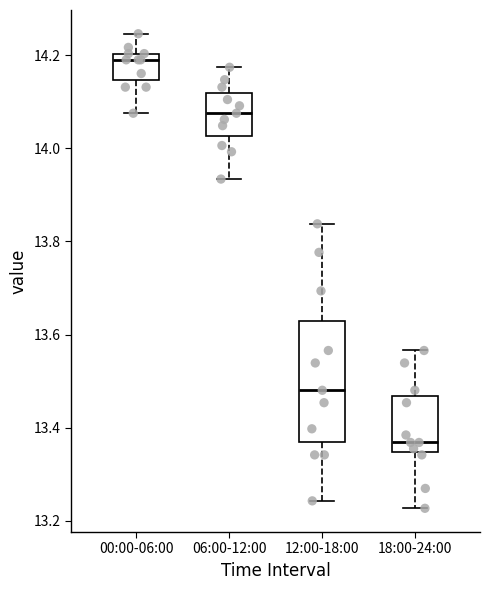

Reading left to right, read every box against the y-axis: the position of its median line, the range the box covers, and the ends of its whiskers. The values are not printed on the chart, so give them approximately, as read against the axis.

00:00-06:00: median 14.20 (just below the box's upper edge), box 14.14 to 14.20, whiskers 14.08 to 14.24
06:00-12:00: median 14.08, box 14.02 to 14.12, whiskers 13.94 to 14.18
12:00-18:00: median 13.48, box 13.36 to 13.62, whiskers 13.24 to 13.84
18:00-24:00: median 13.36, box 13.34 to 13.46, whiskers 13.22 to 13.56